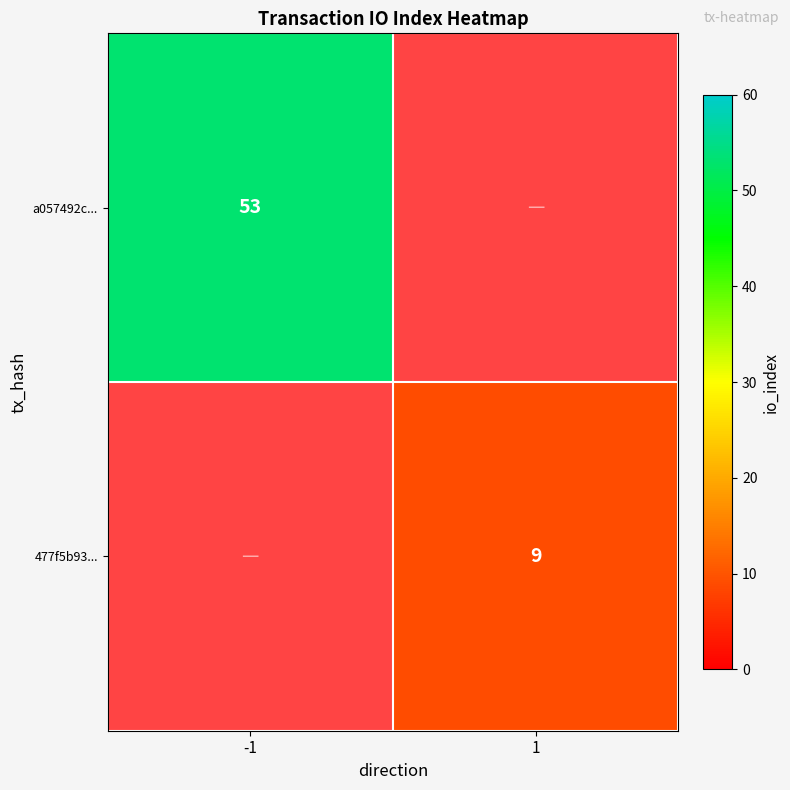

The value of 477f5b93... at 1 is 9. True or false?

True